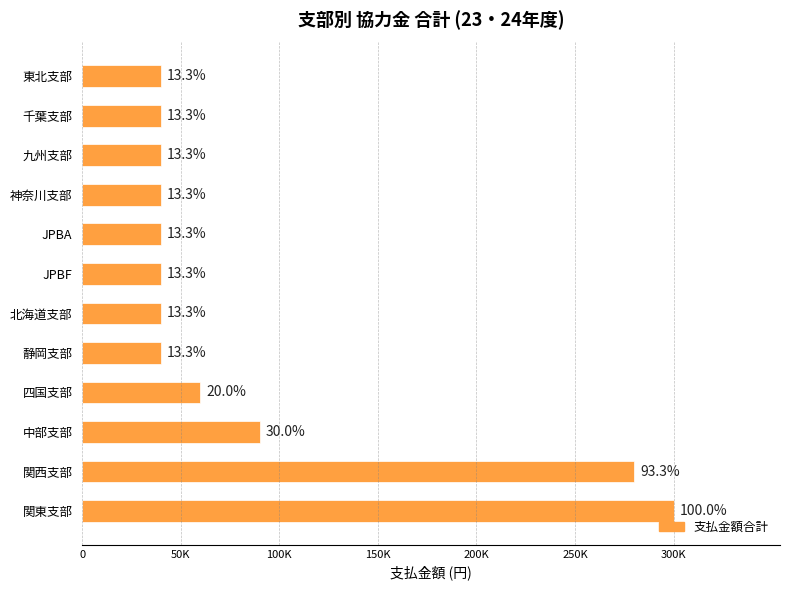

What is the minimum value shown in the chart?

40000